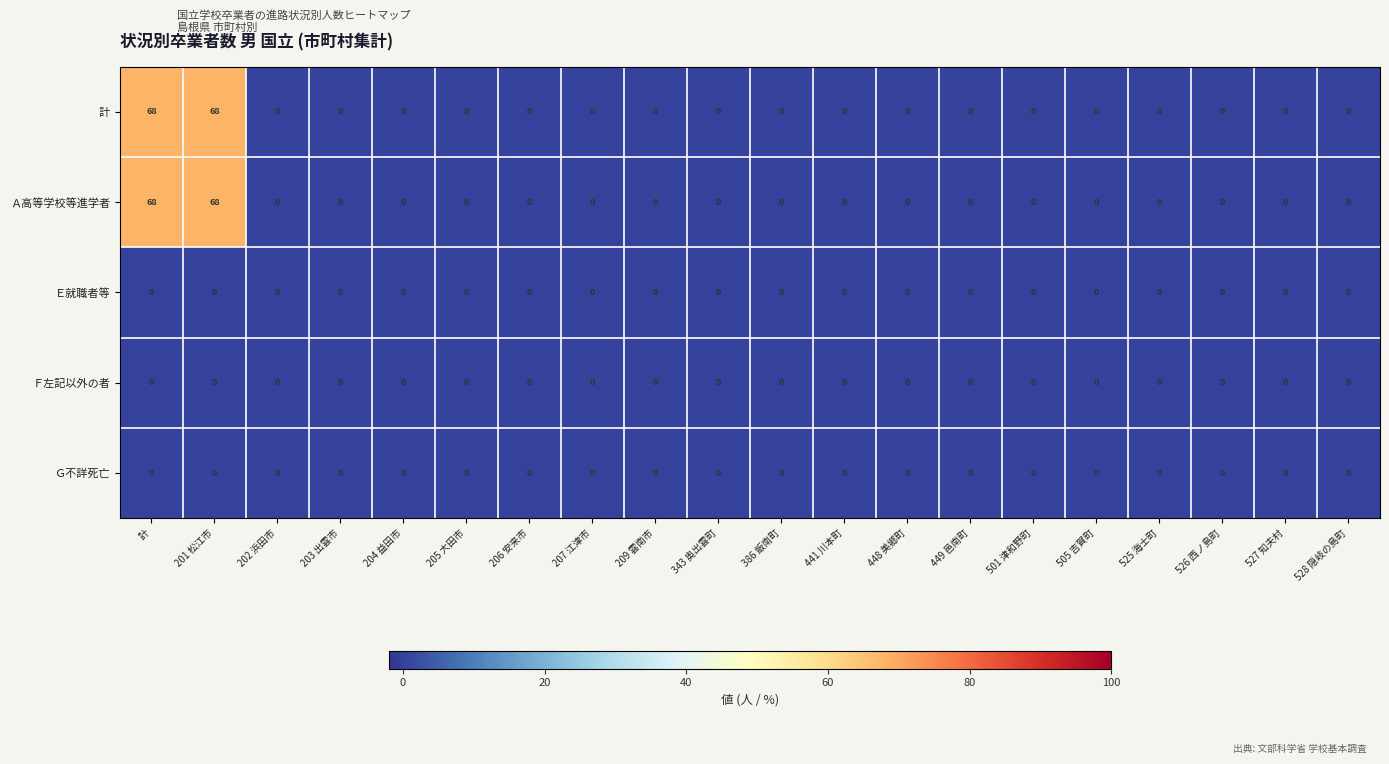

The value of 計 at 528 隠岐の島町 is 0. True or false?

True